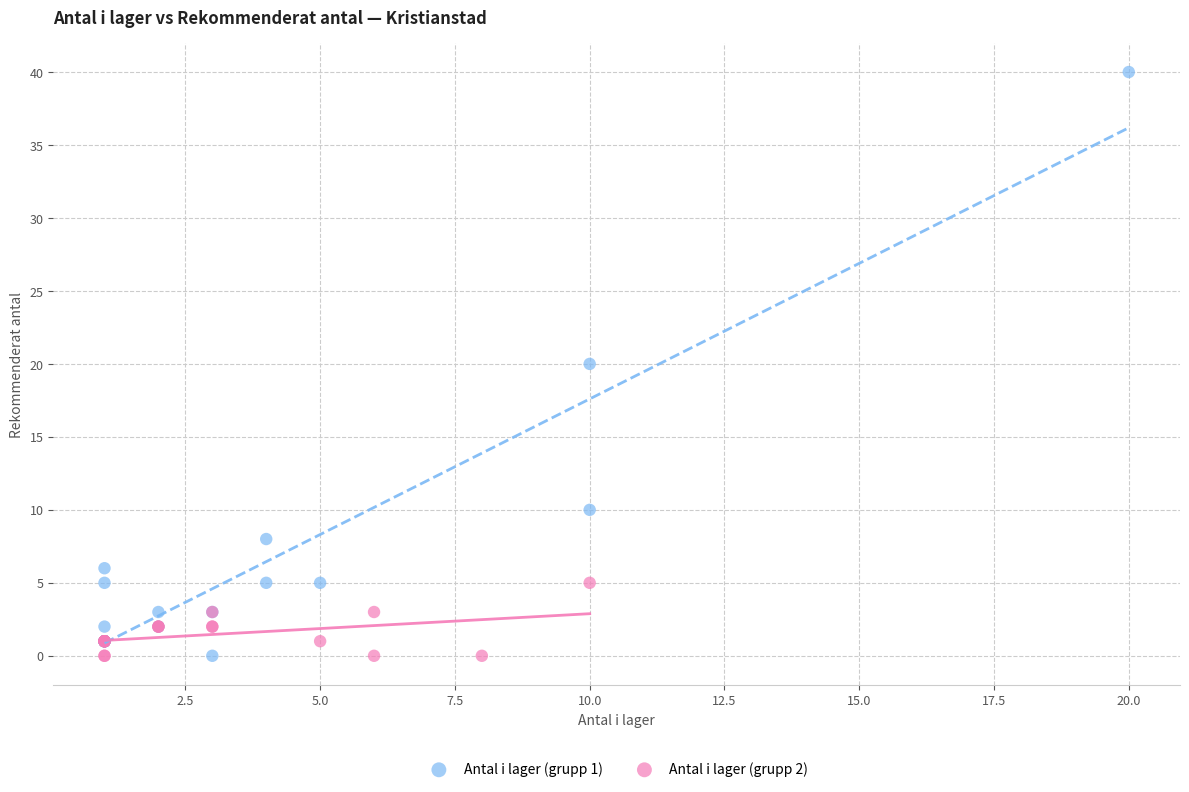

Which series has the widest spread of Y values?

Antal i lager (grupp 1)